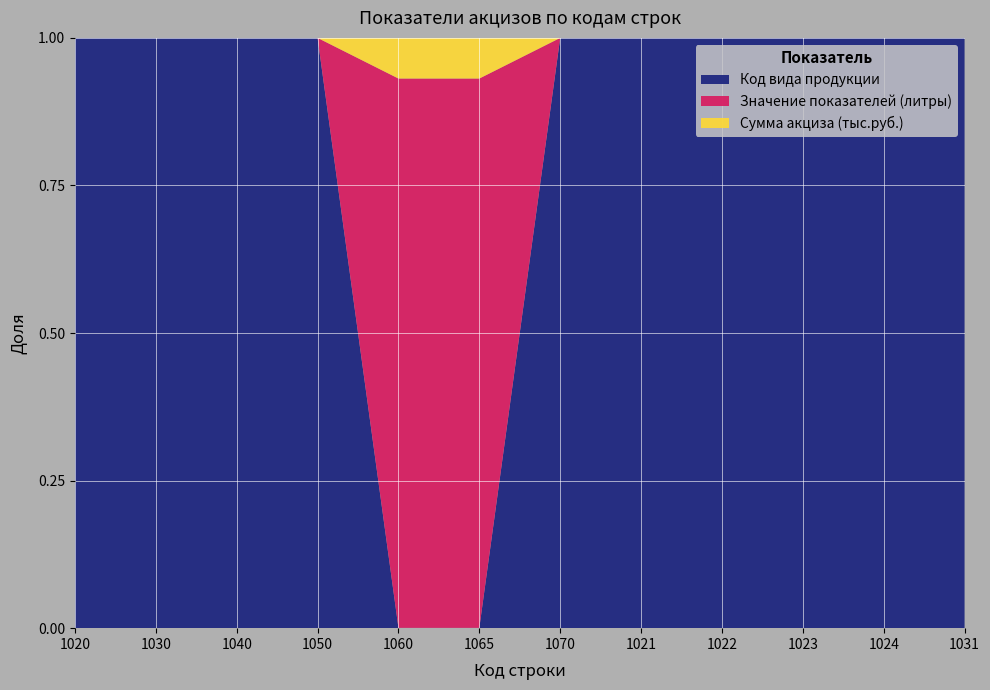

What are all the series names shown in the legend?

Код вида продукции, Значение показателей (литры), Сумма акциза (тыс.руб.)